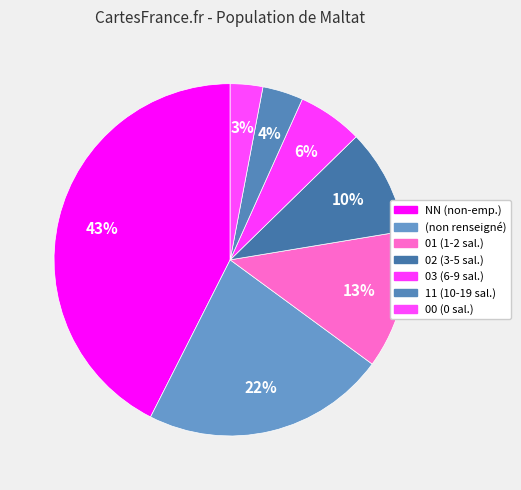

To the nearest percent, what is the difference between the largest and smallest slice percentages?

40%